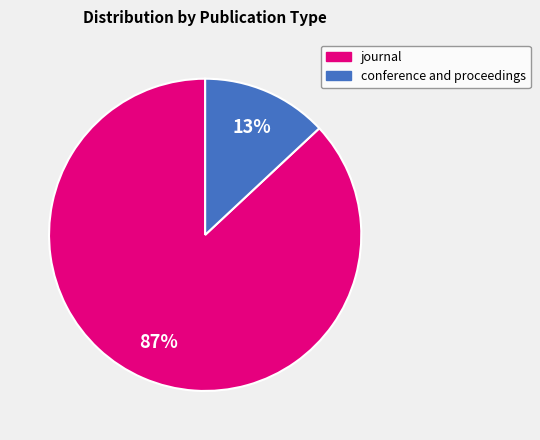

To the nearest percent, what is the difference between the conference and proceedings and journal slice percentages?

74%